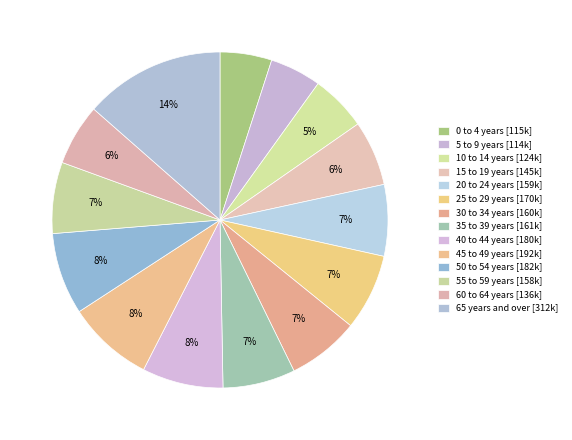

What is the change in value from 20 to 24 years to 50 to 54 years?

+23355